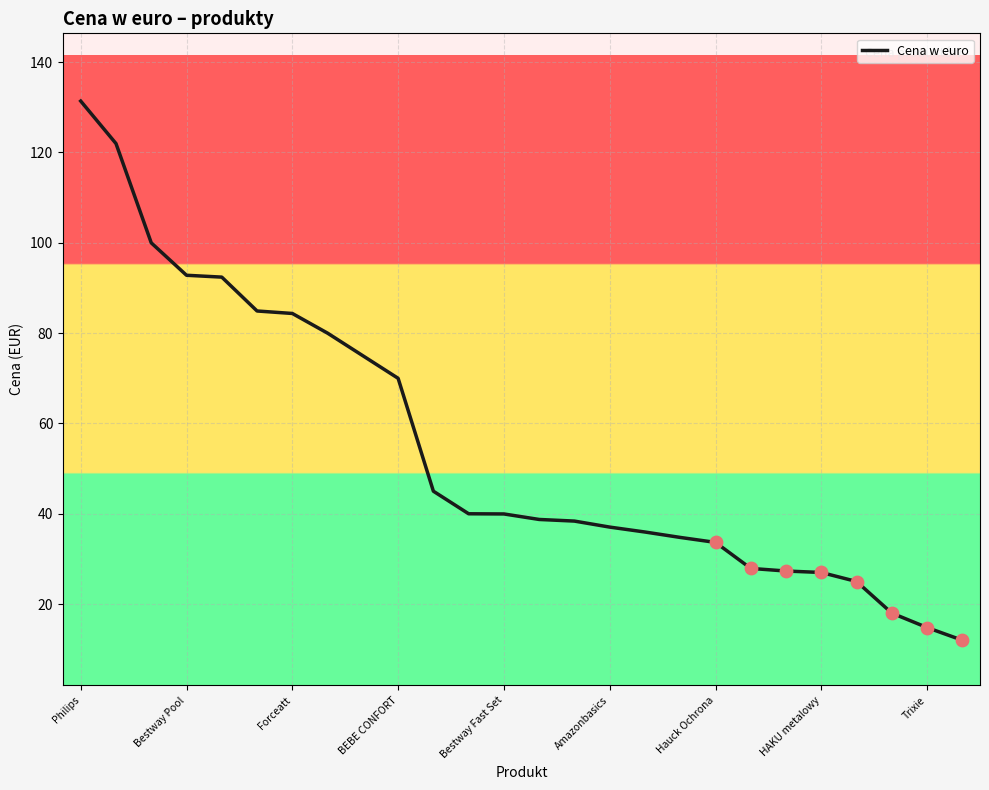

What is the greatest value displayed?

131.4